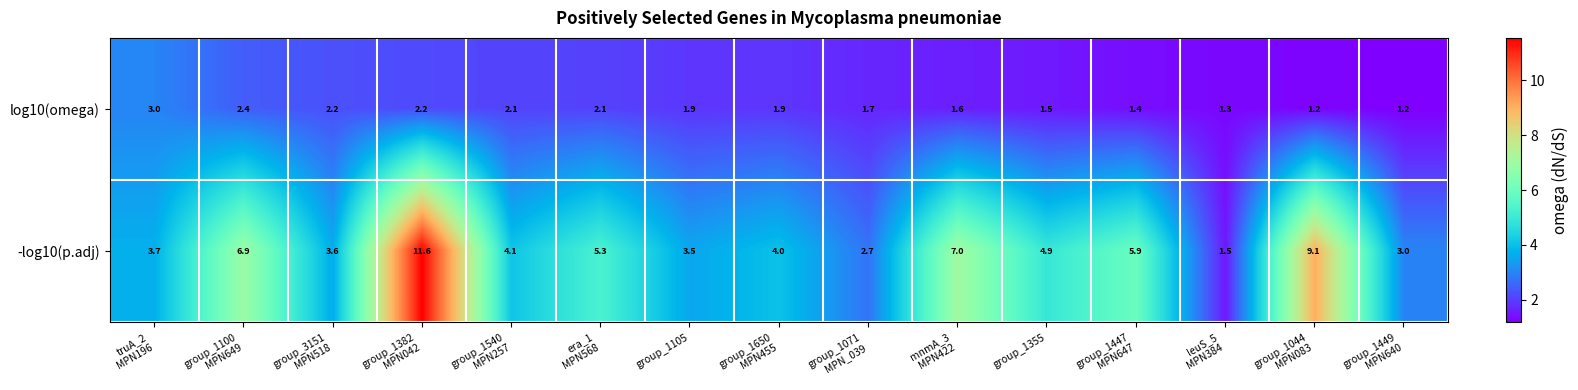

What is the maximum value shown in the chart?

11.6